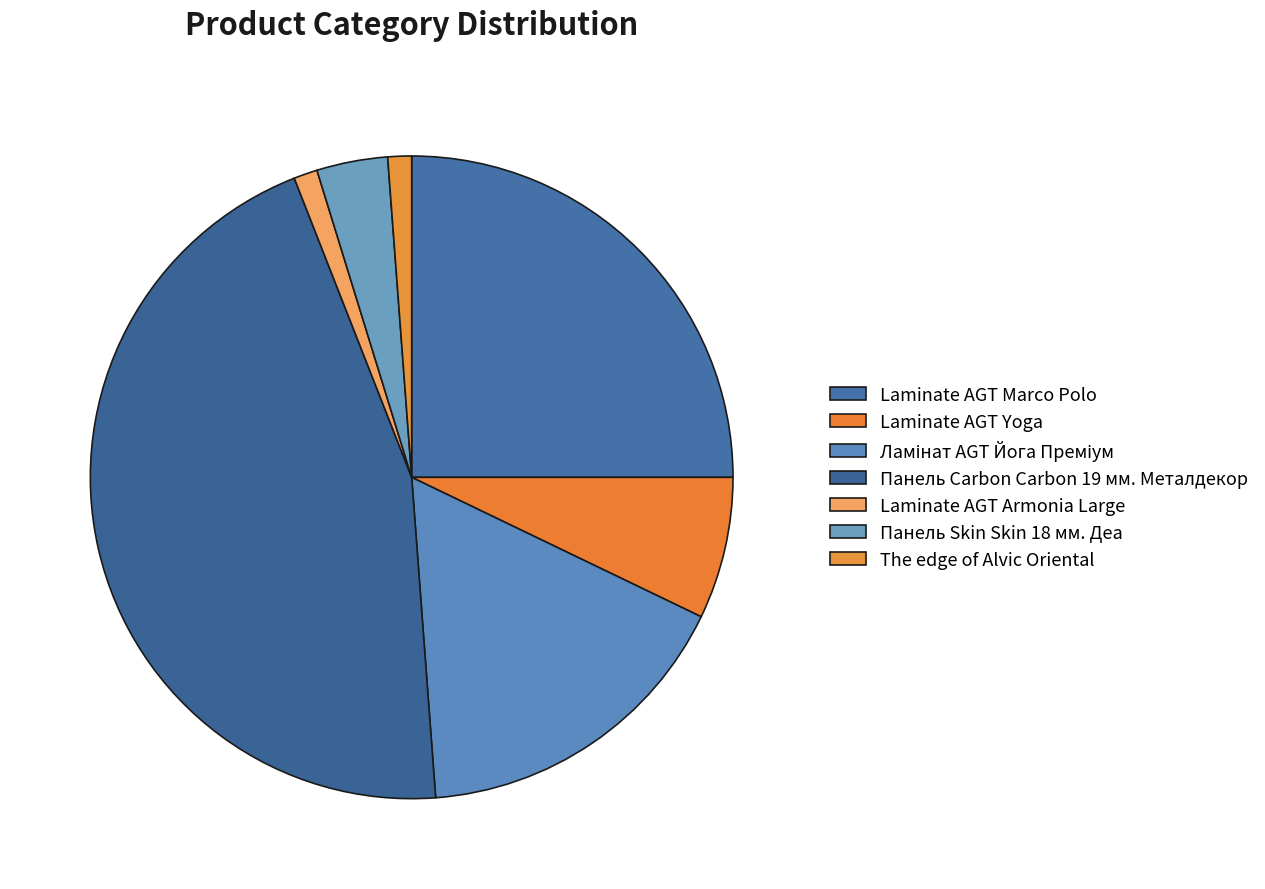

How many segments does this pie chart have?

7